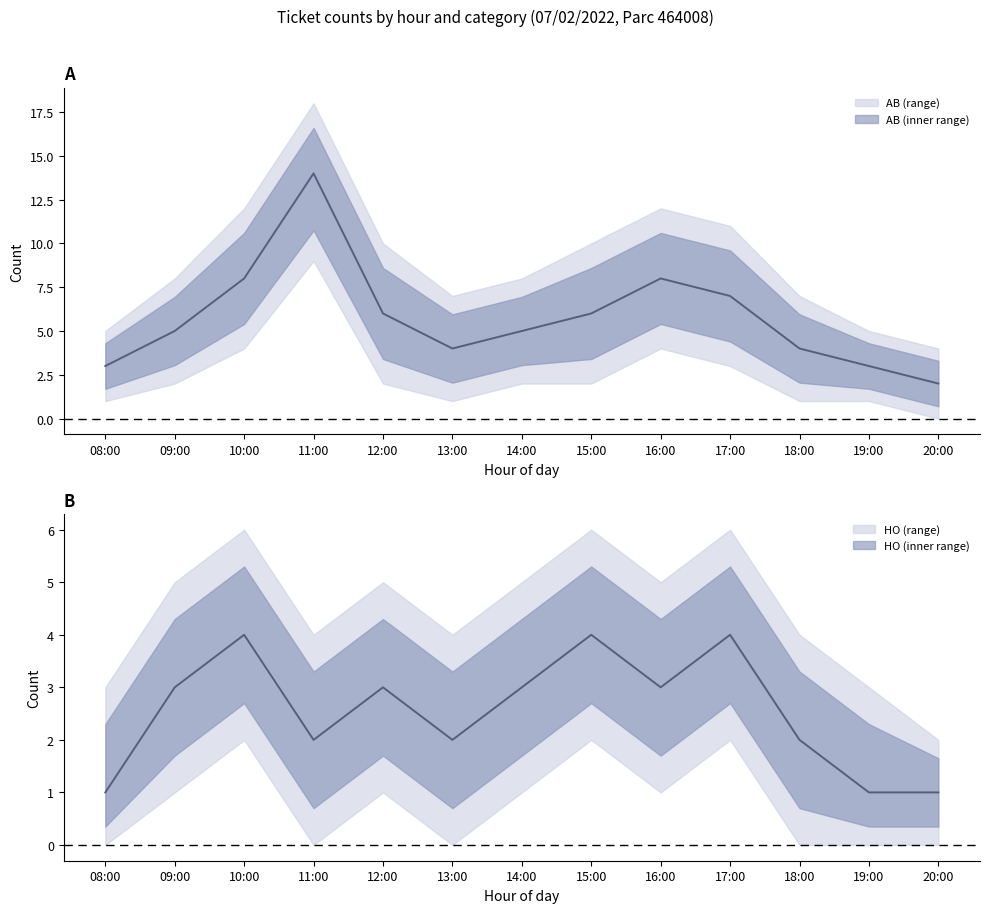

Reading left to right, list all the values displayed in this chart.

AB (count): 08:00=3	09:00=5	10:00=8	11:00=14	12:00=6	13:00=4	14:00=5	15:00=6	16:00=8	17:00=7	18:00=4	19:00=3	20:00=2
HO (count): 08:00=1	09:00=3	10:00=4	11:00=2	12:00=3	13:00=2	14:00=3	15:00=4	16:00=3	17:00=4	18:00=2	19:00=1	20:00=1